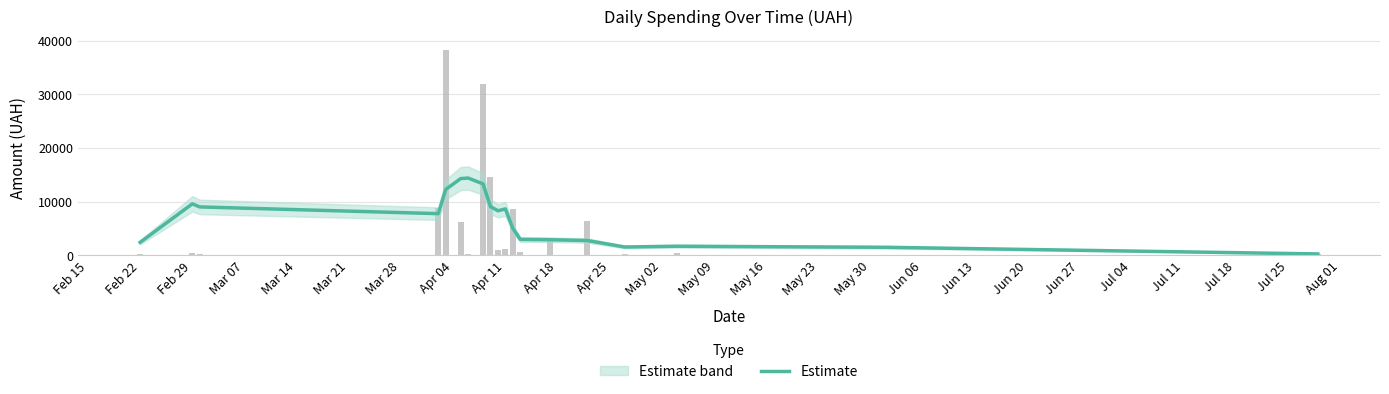

What is the highest value of the Estimate series?

14426.5